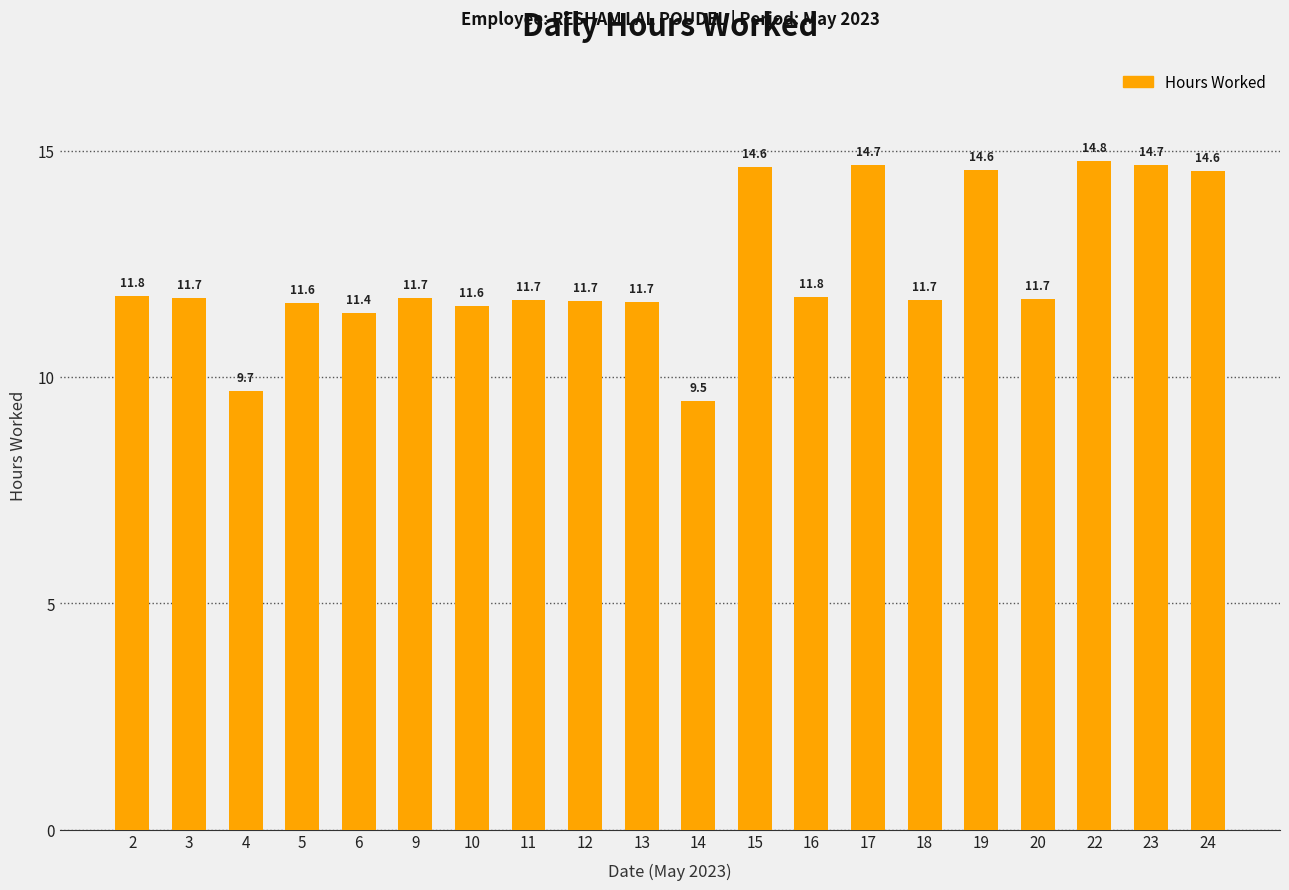

How many bars are there in total?

20